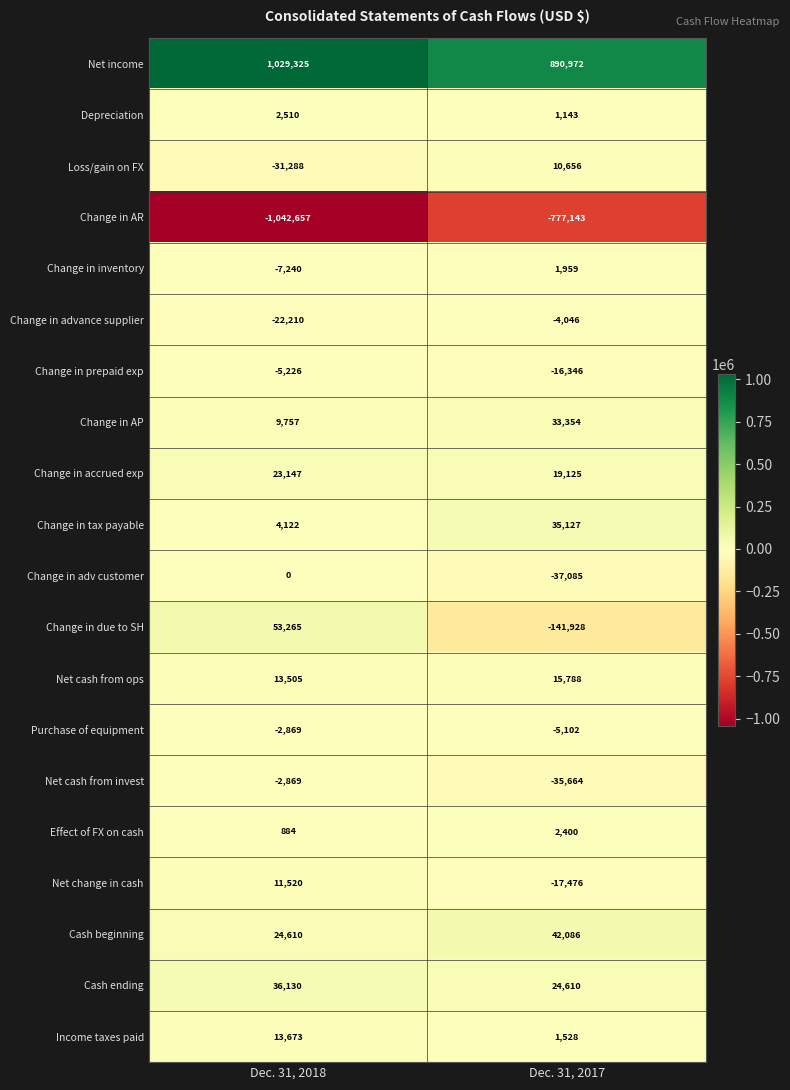

How many series are shown in this chart?

20